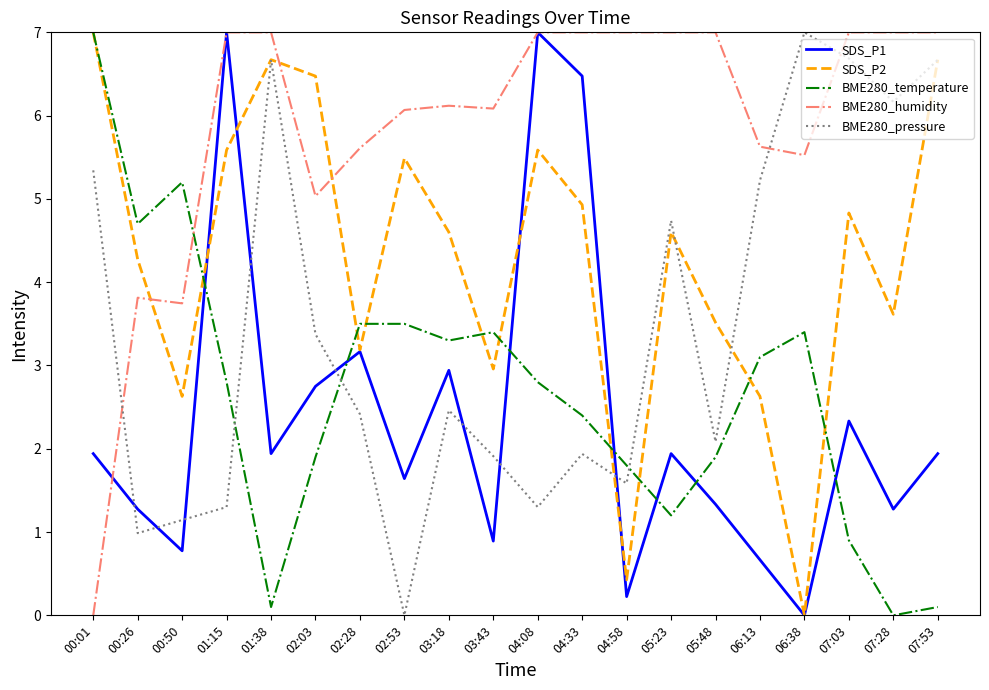

What is the spread (max minus min) of values at 03:18?

3.7